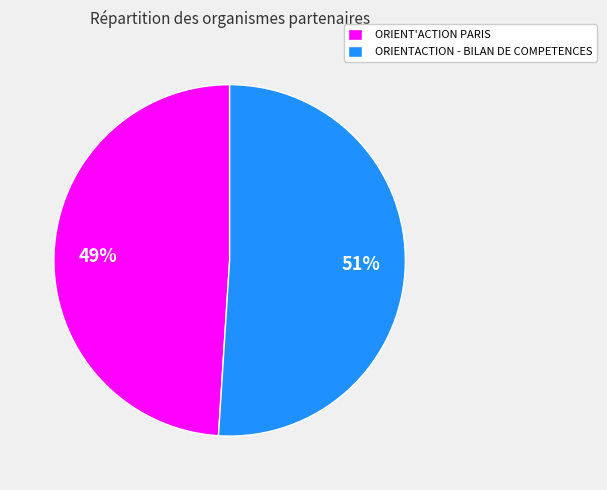

True or false: ORIENTACTION - BILAN DE COMPETENCES accounts for 36% of the total.

False